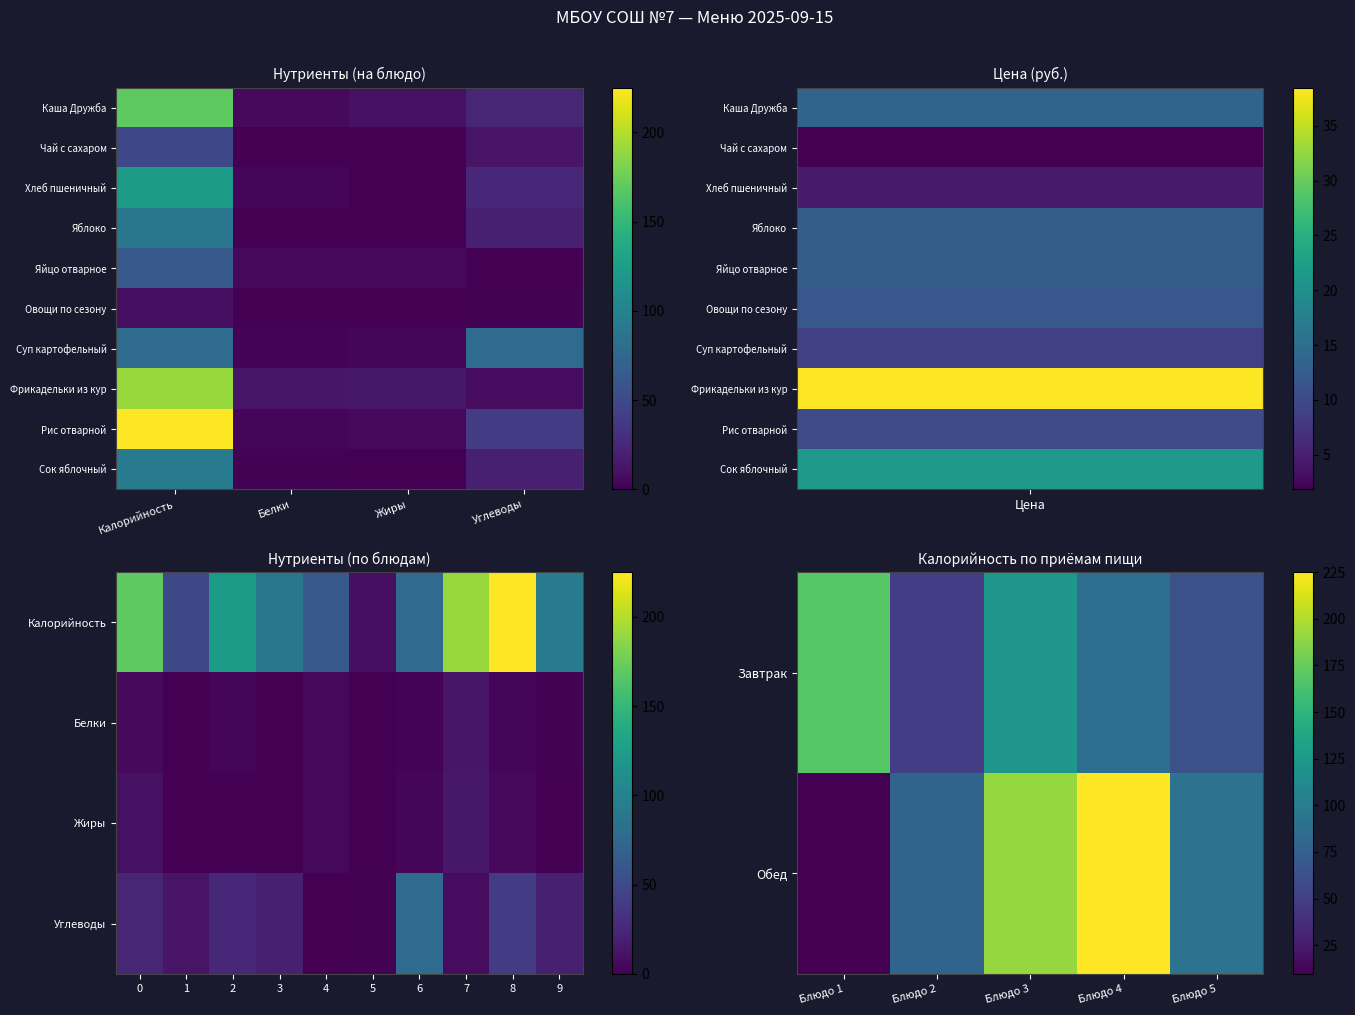

What is the difference between the values at Блюдо 4 and Блюдо 2?

39.4